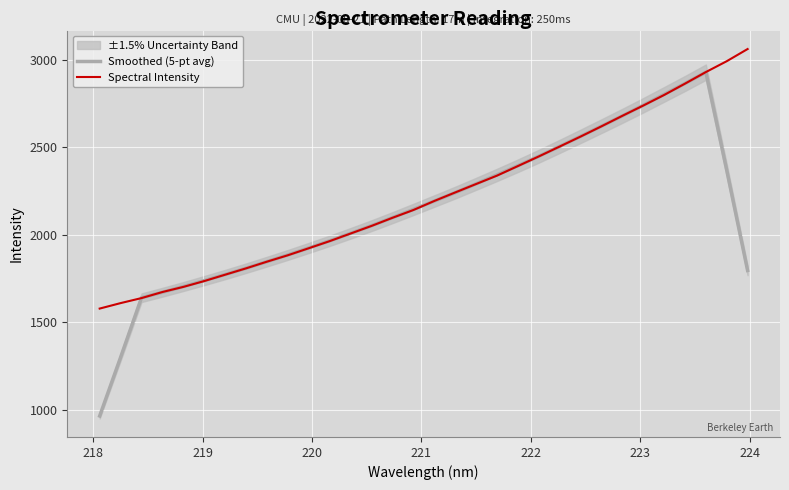

What is the minimum value for Smoothed (5-pt avg)?

965.3